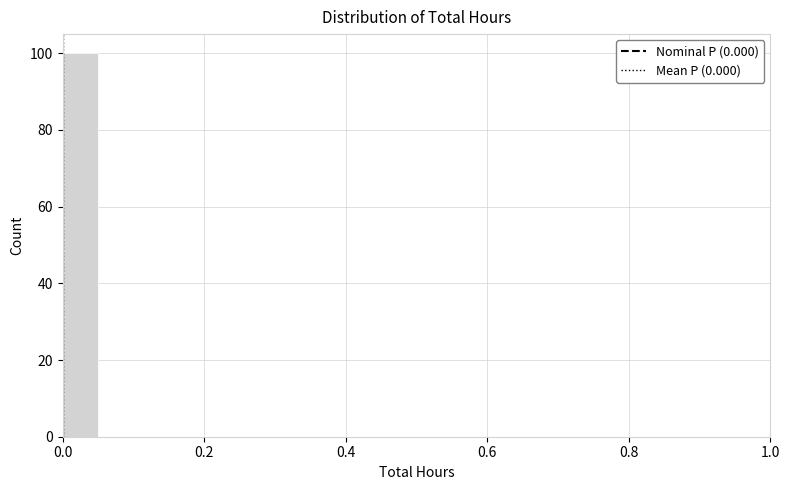

Around what value on the x-axis is the tallest bar? Give the approximate position of its centre, as read against the axis.

0.02